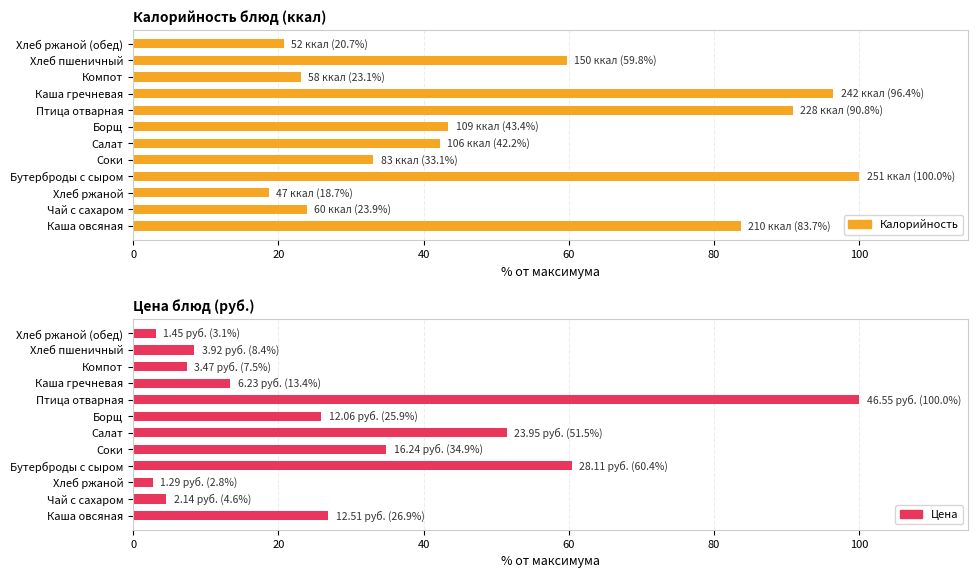

What is the difference between the maximum and minimum values in the Цена series?

97.2